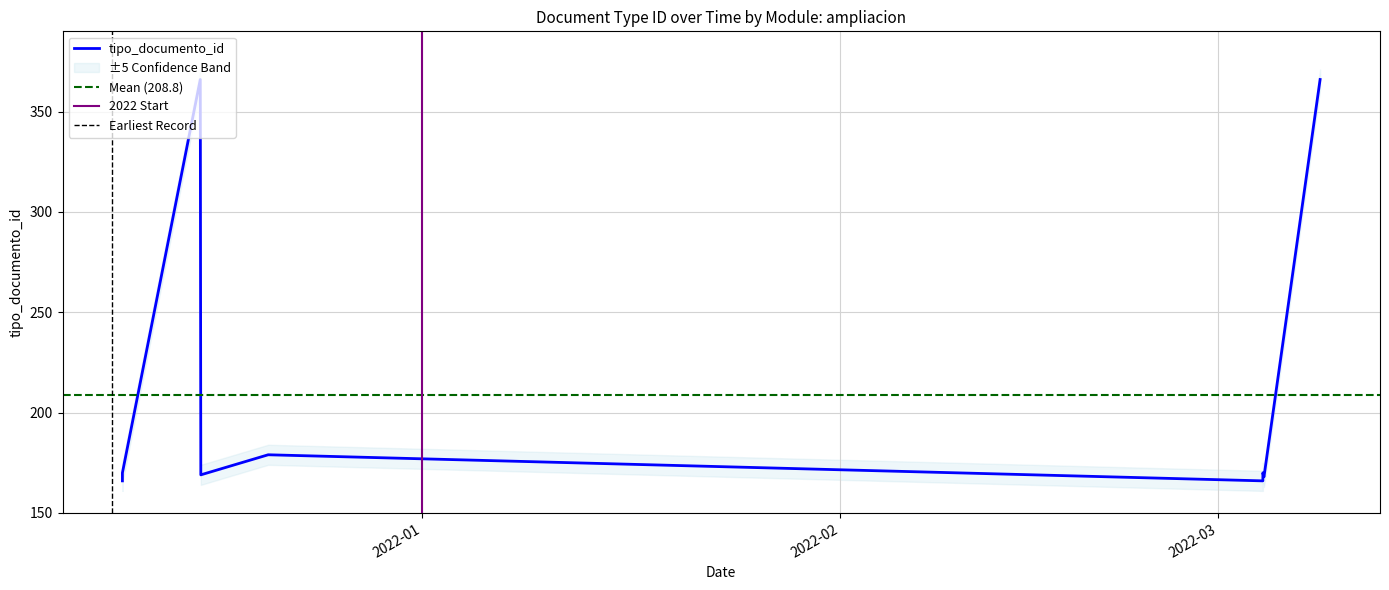

What is the label of the 4th point from the right?

2021-12-09 18:14:00